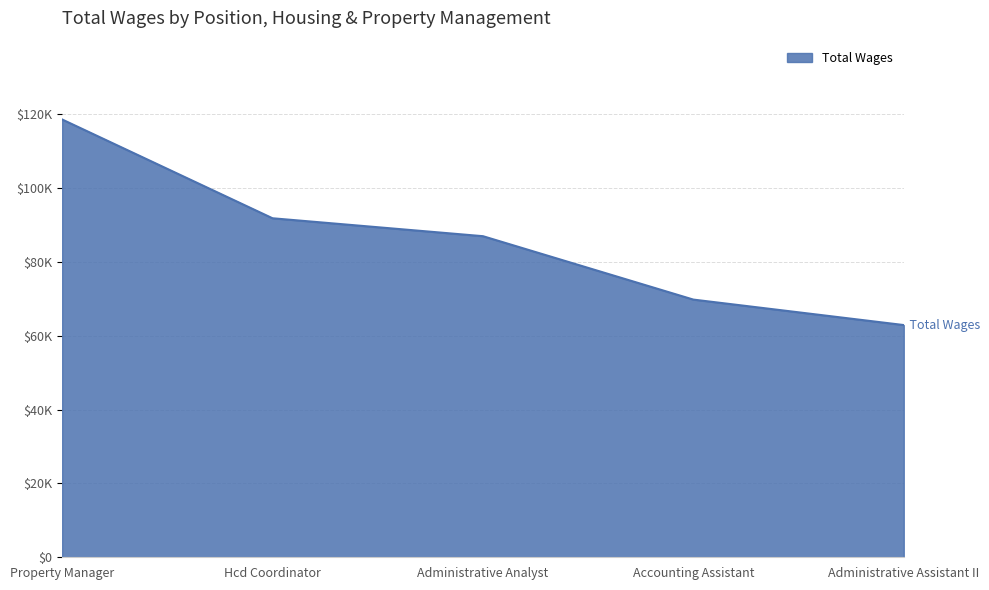

Is this an area chart (filled region under the line)?

Yes